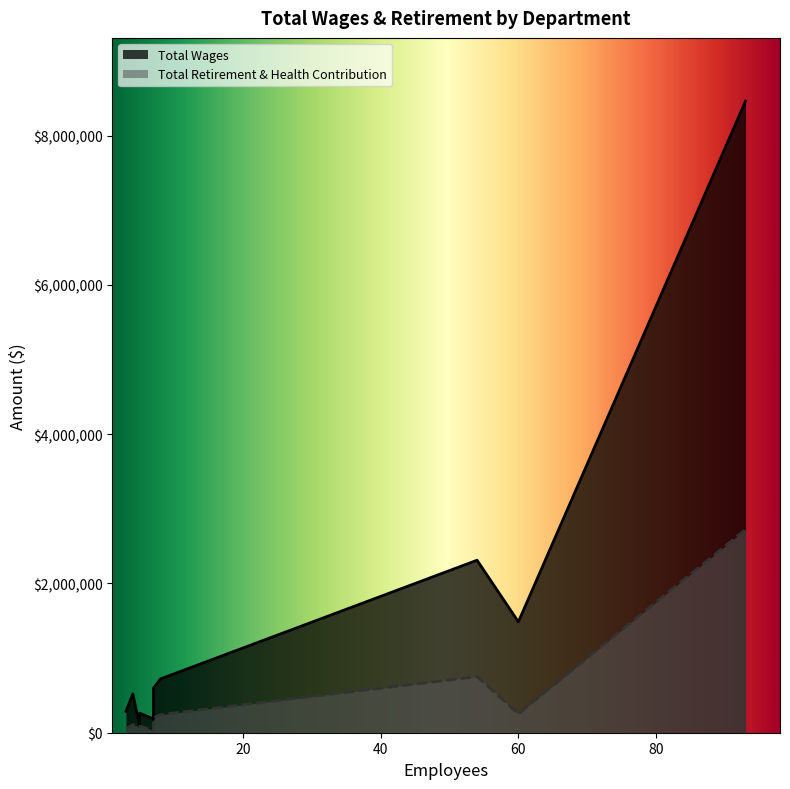

What is the label of the 10th point from the left?

Police Department